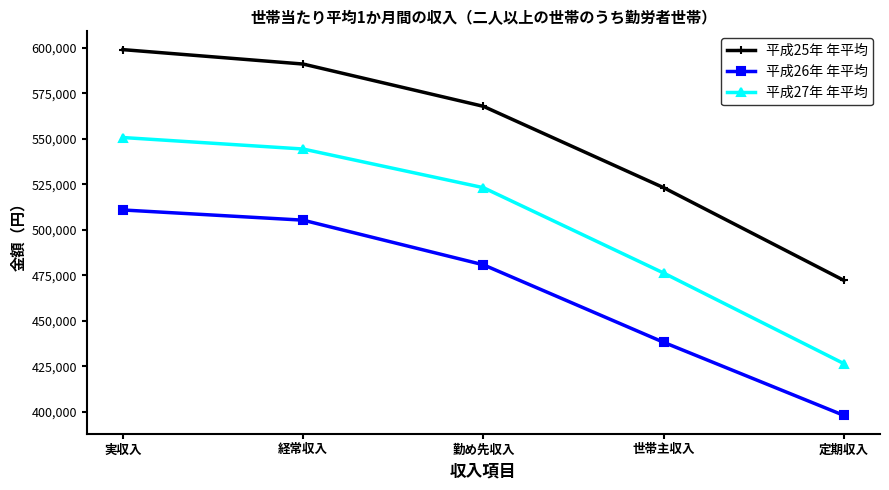

True or false: 平成25年 年平均 has a value of 598998 at 実収入.

True